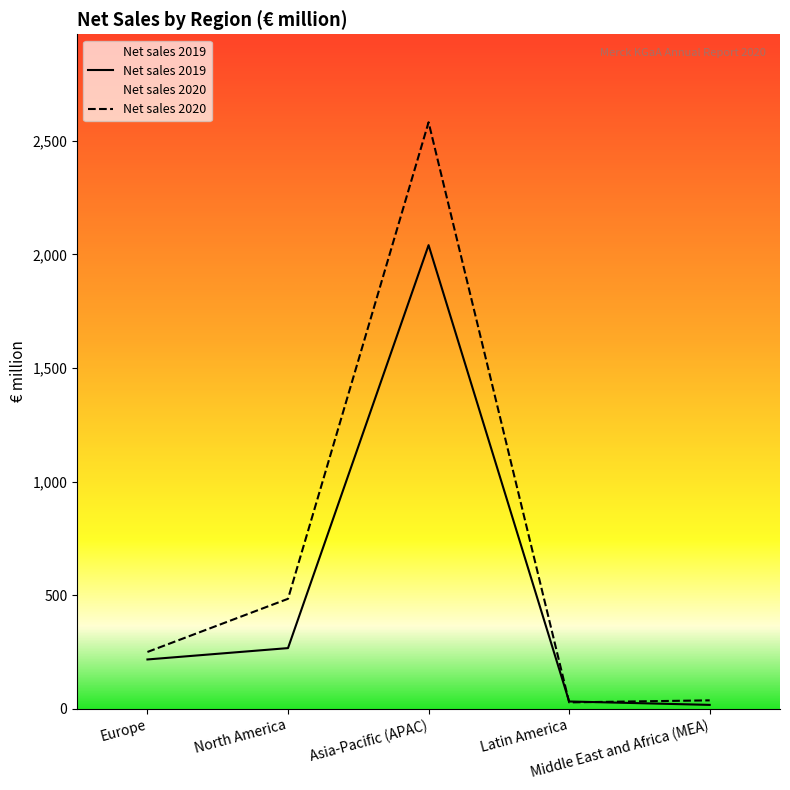

At Europe, list the series in order from smallest to largest.

Net sales 2019, Net sales 2020